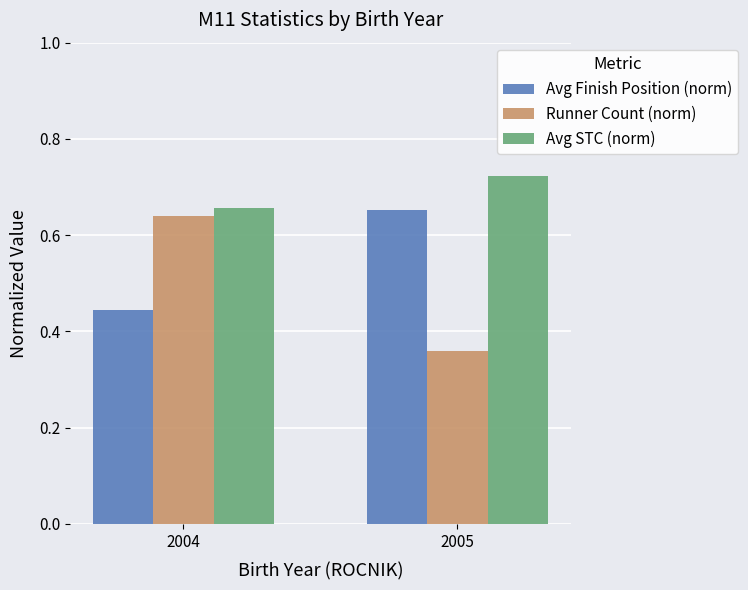

What is the sum of all Avg STC (norm) values?

1.4